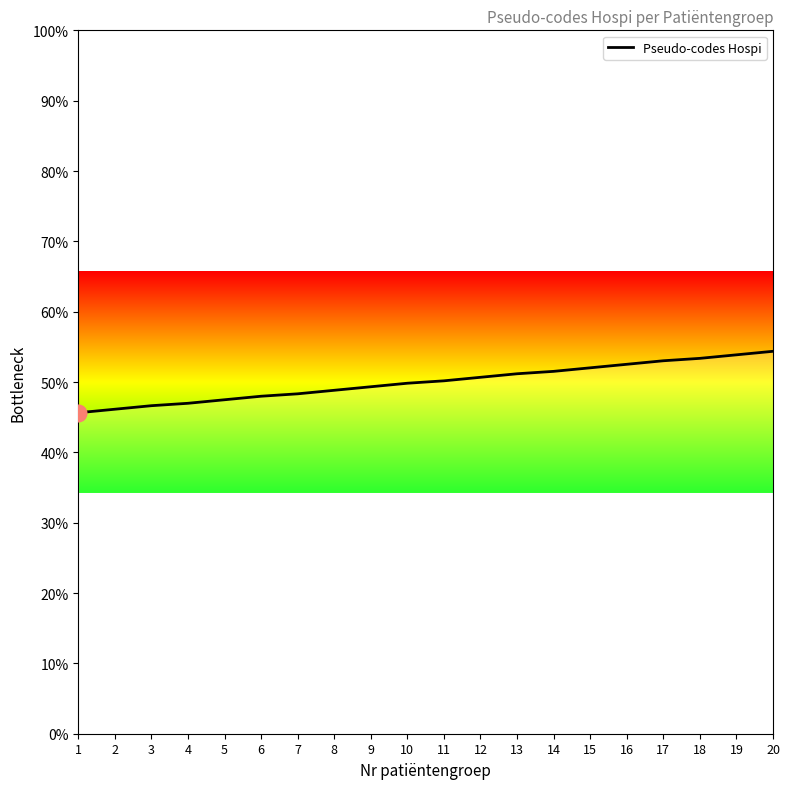

Is this an area chart (filled region under the line)?

Yes